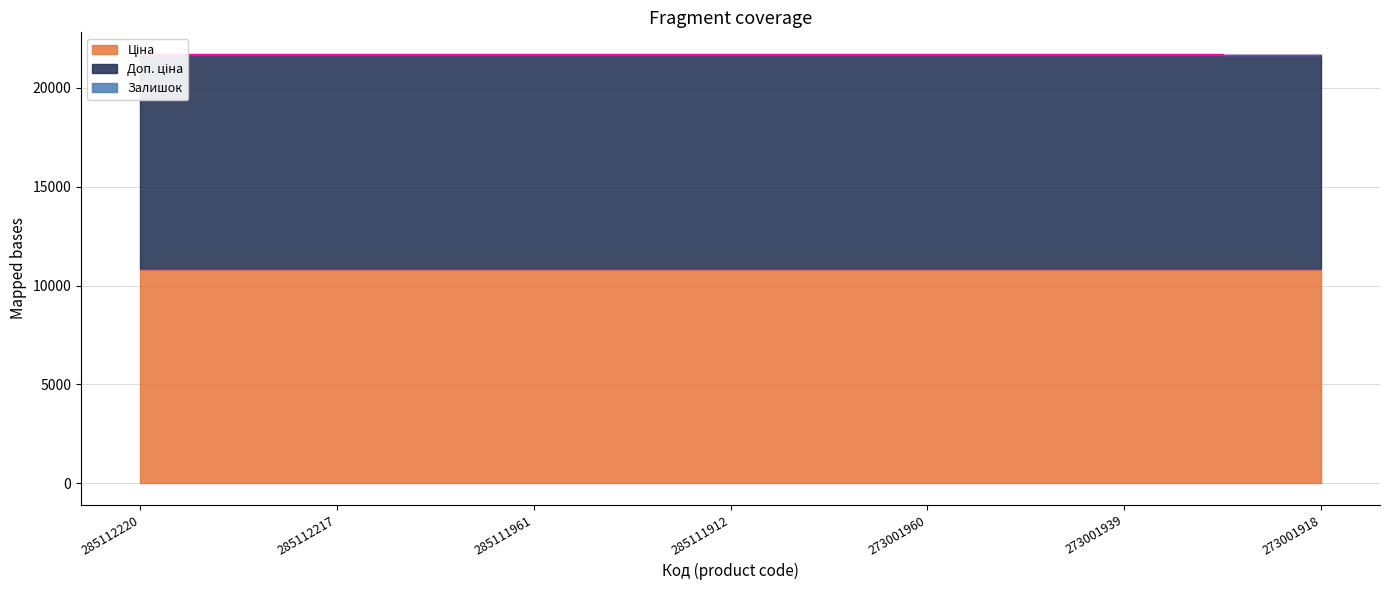

How many lines are shown in the chart?

3